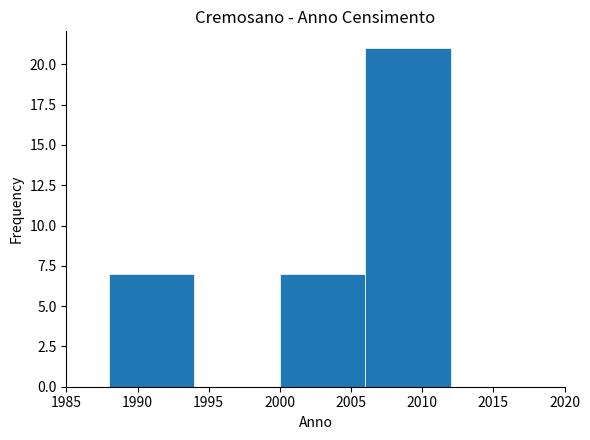

How tall is the bar that spans 2000 to 2006 on the x-axis? The values are not printed on the chart, so give them approximately, as read against the axis.

7